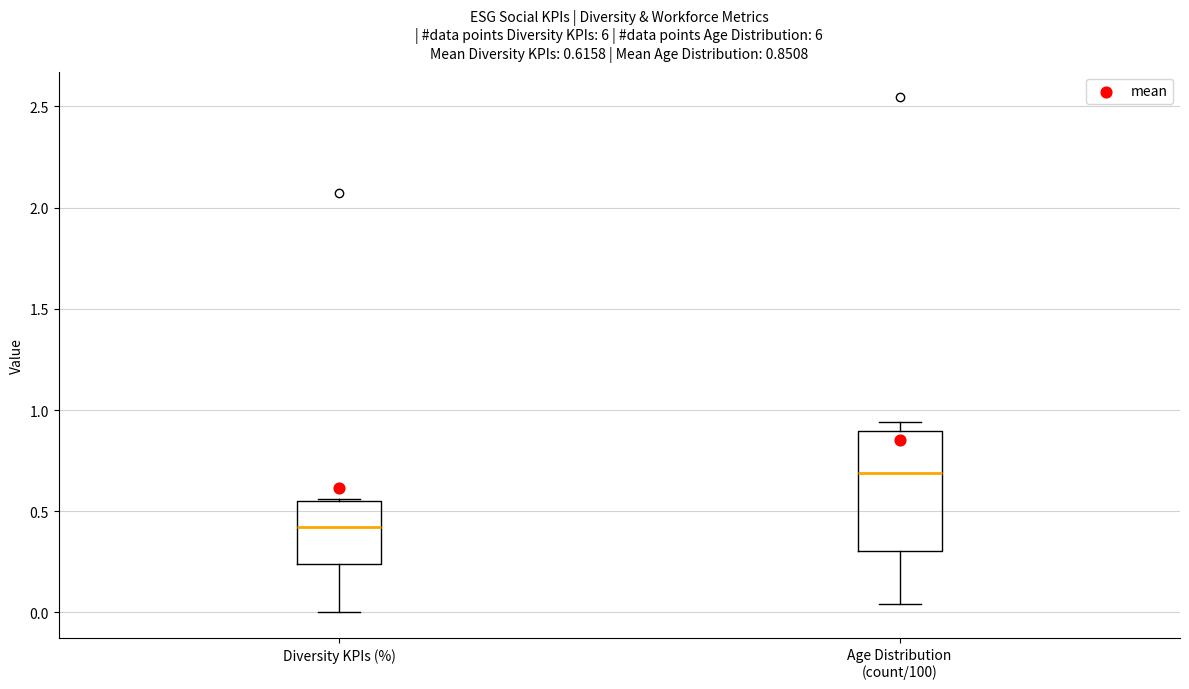

Which box is the tallest, from its lower edge to its upper edge?

Age Distribution (count/100)